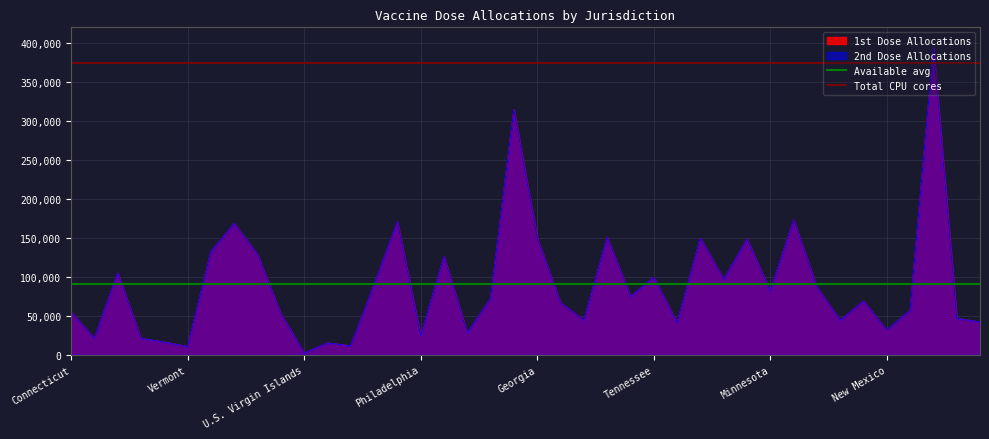

The value of Available avg at Vermont is 90441.0. True or false?

True